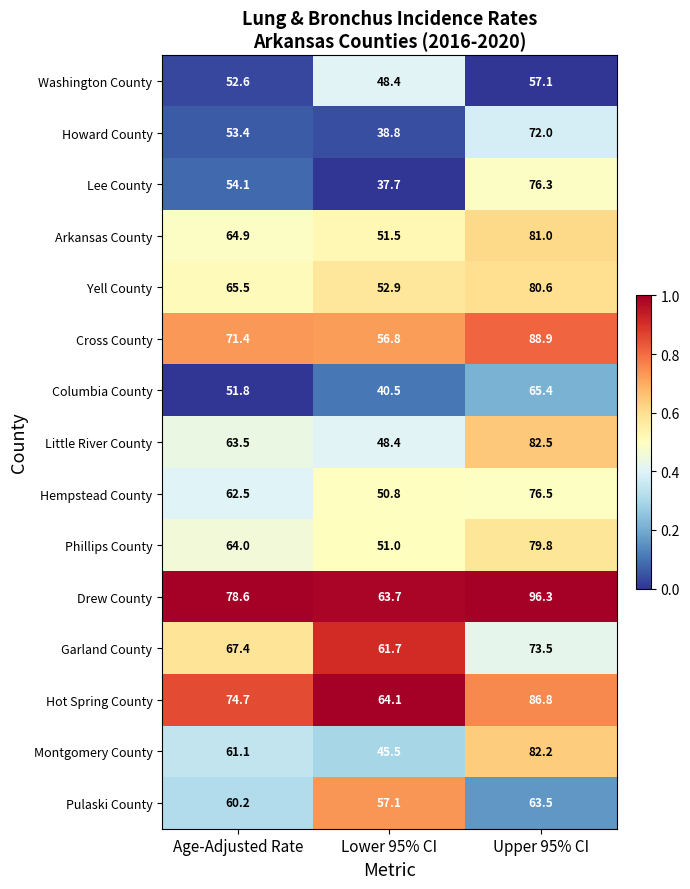

At which category is the sum across all series the highest?

Upper 95% CI